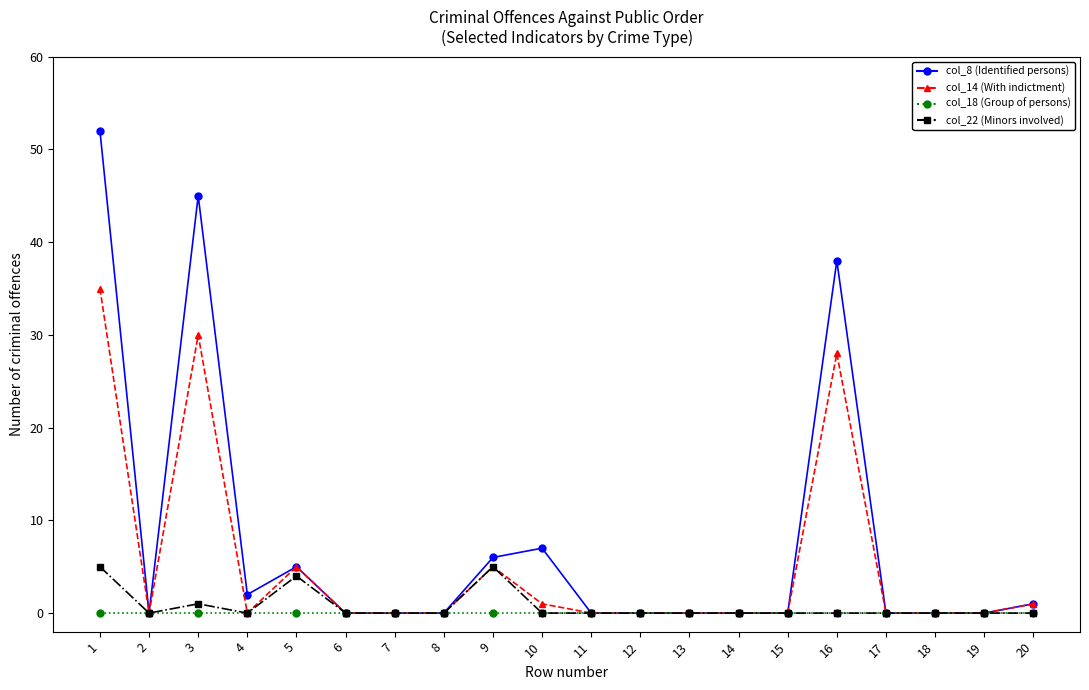

Is the value of col_18 (Group of persons) at 9 greater than the value of col_22 (Minors involved) at 5?

No